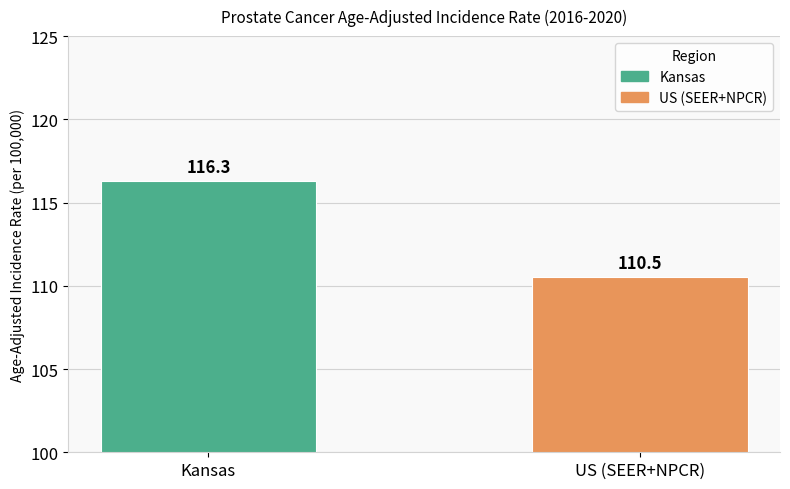

List the labels in order of value, largest first.

Kansas, US (SEER+NPCR)